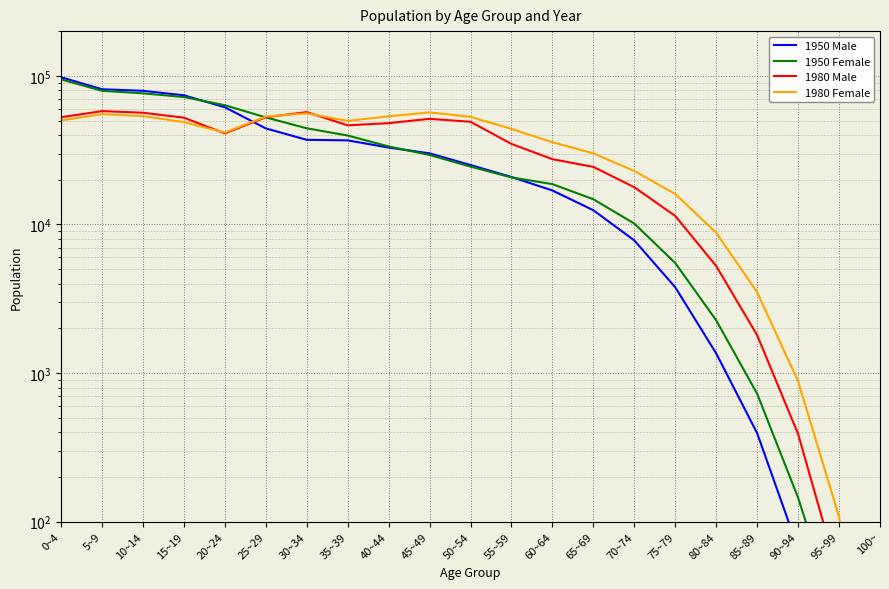

What is the sum of the 1950 Female values at 25~29 and 90~94?

52688